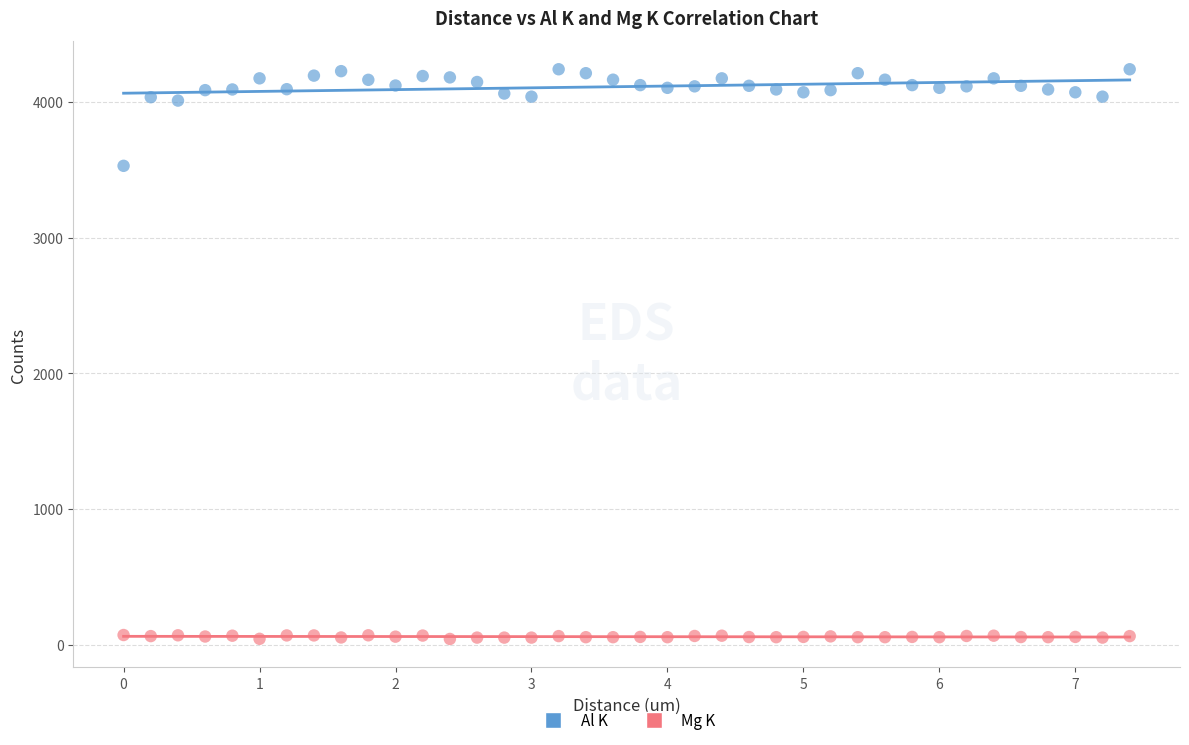

Which series contains the highest Y value?

Al K